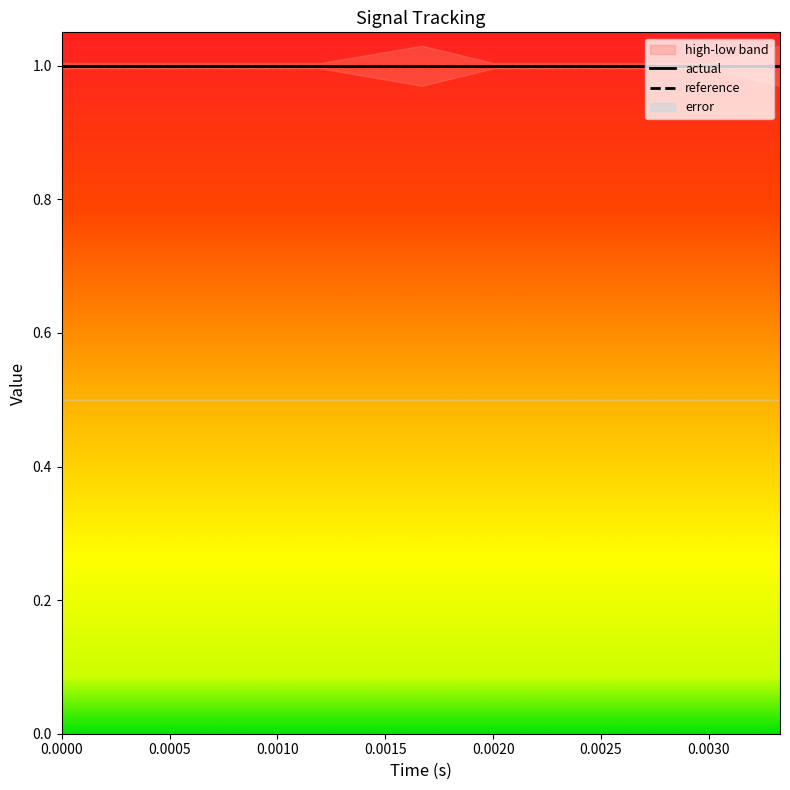

What is the value of the low point at the 14th from the left?

1.0